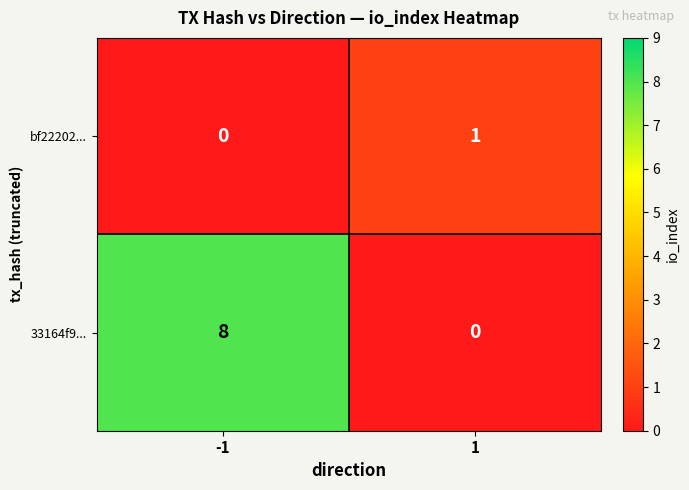

List the series in order of their overall mean, lowest first.

bf22202..., 33164f9...